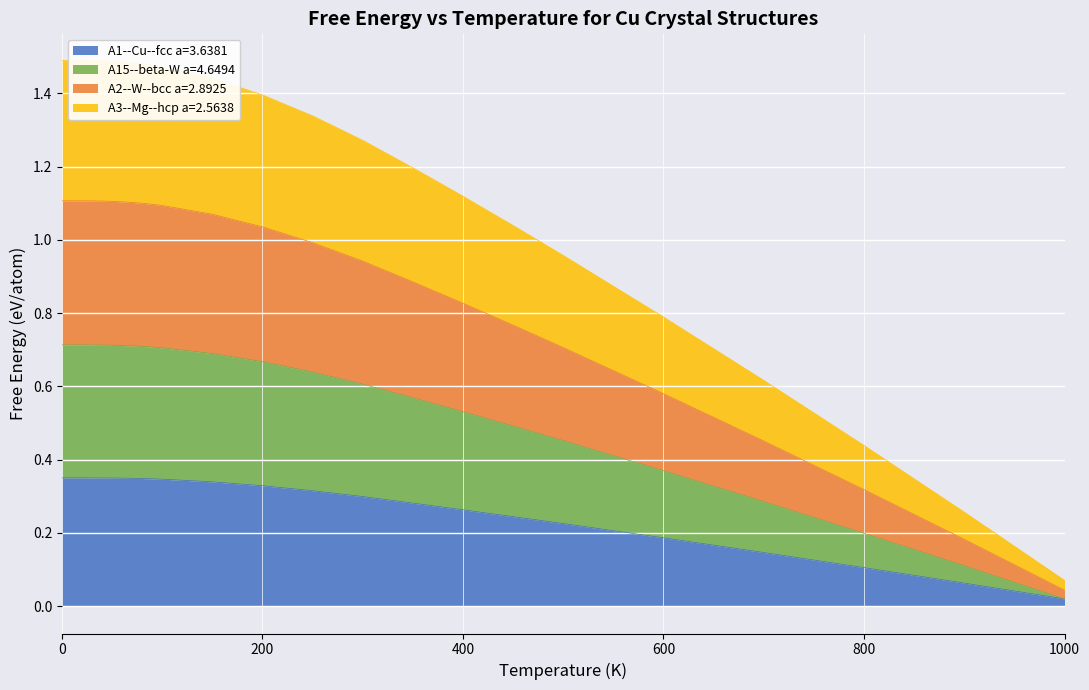

True or false: A1--Cu--fcc a=3.6381 and A15--beta-W a=4.6494 intersect in this chart.

False